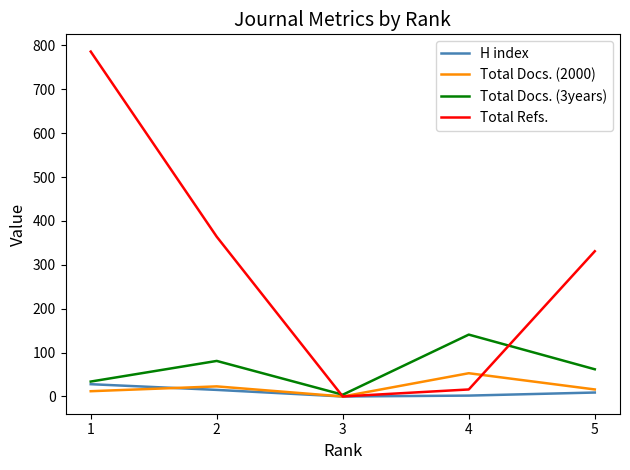

Is the value of Total Refs. at 1 greater than the value of Total Docs. (2000) at 4?

Yes